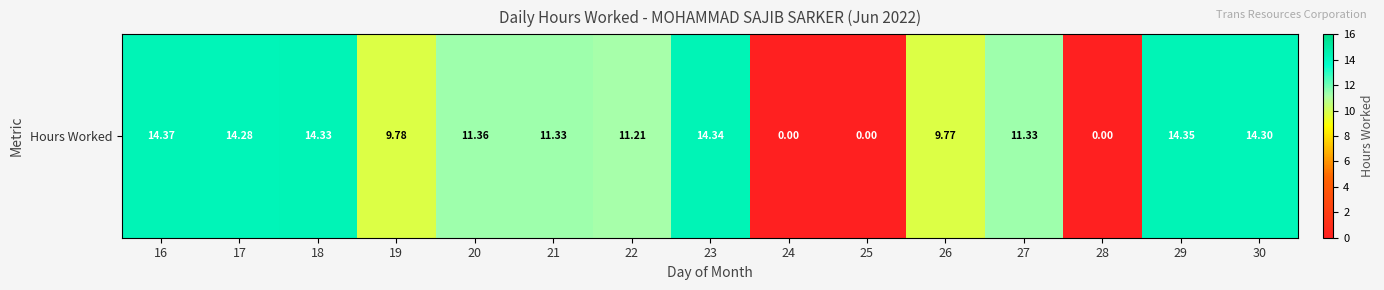

Reading right to left, list all the values displayed in this chart.

30=14.3	29=14.3	28=0.0	27=11.3	26=9.8	25=0.0	24=0.0	23=14.3	22=11.2	21=11.3	20=11.4	19=9.8	18=14.3	17=14.3	16=14.4